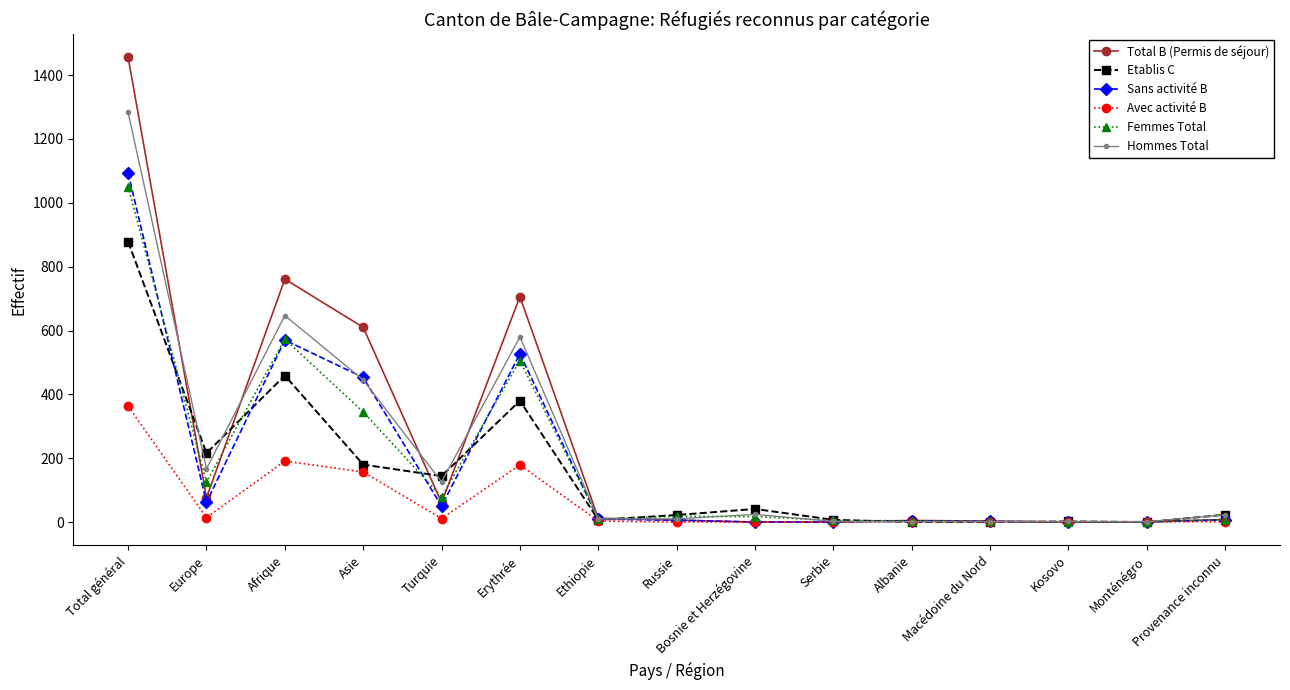

At which category does Total B (Permis de séjour) reach its first local peak?

Afrique